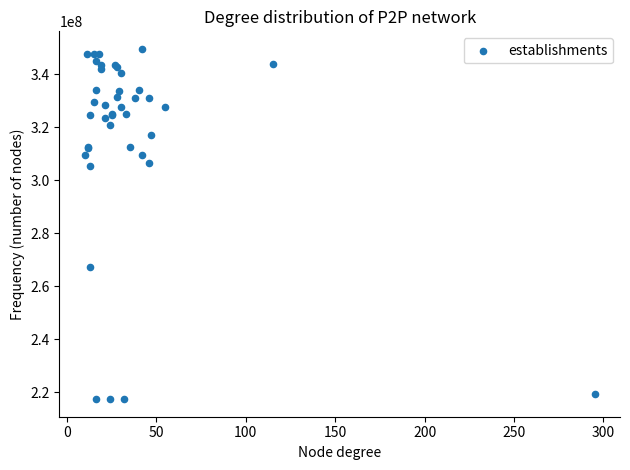

What Y value in the scatter plot is closest to 283484124?

267402568